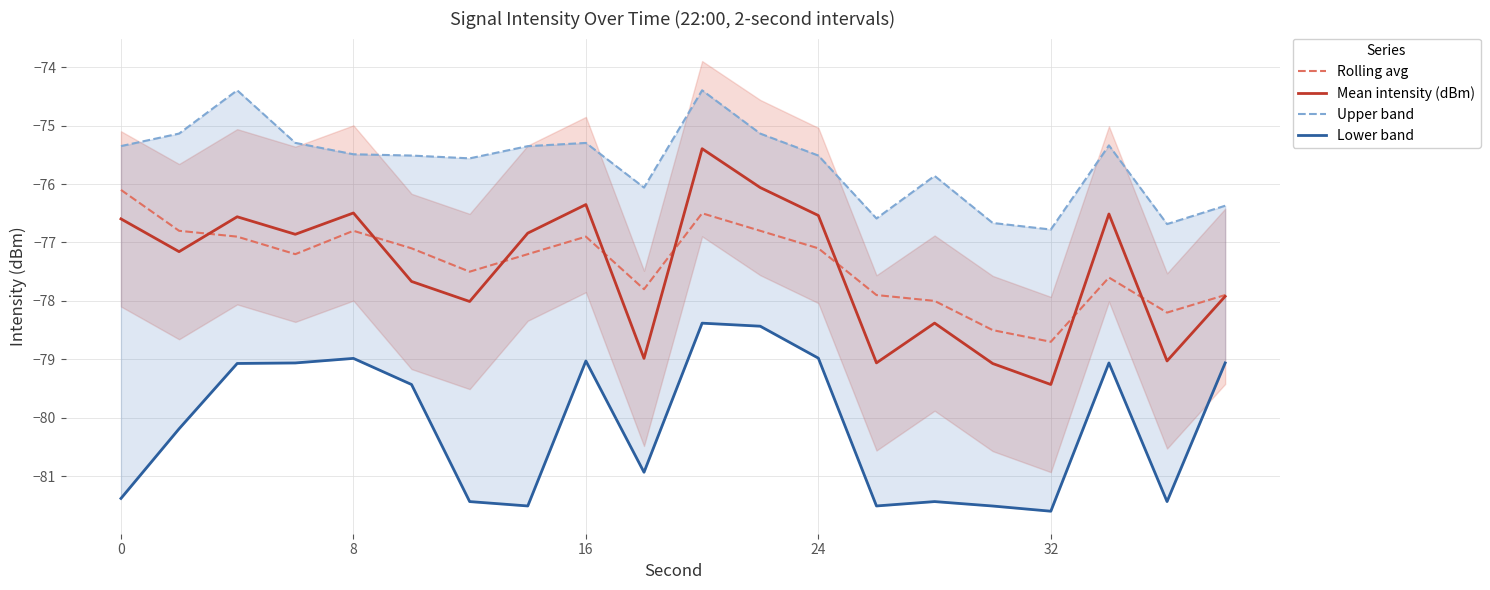

True or false: Rolling avg and Upper band cross at least once.

False